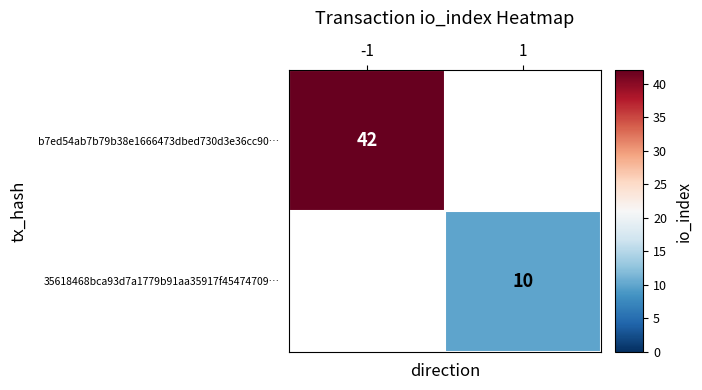

At which category does the chart reach its peak across all series?

-1